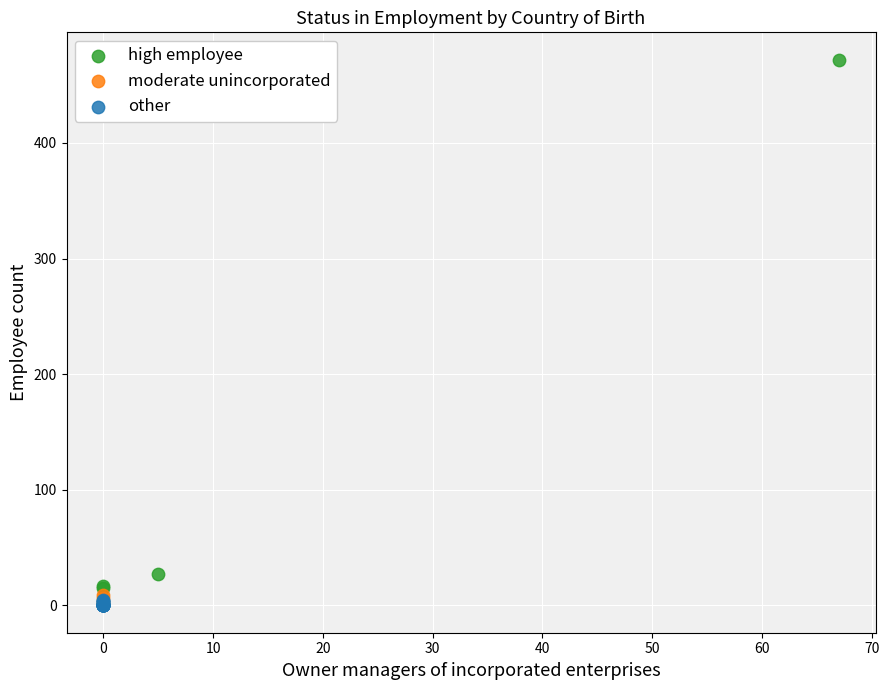

Which series reaches the maximum Y coordinate?

high employee